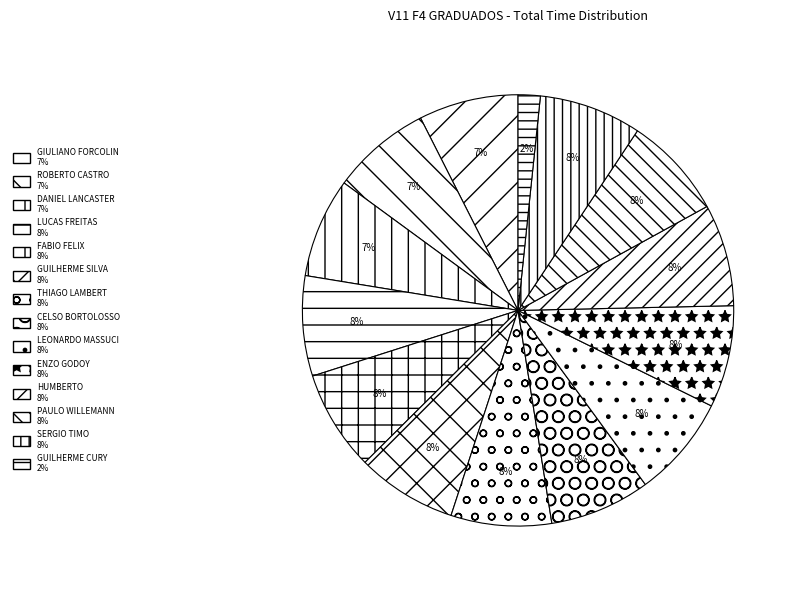

Does GUILHERME SILVA represent more than half of the total?

No